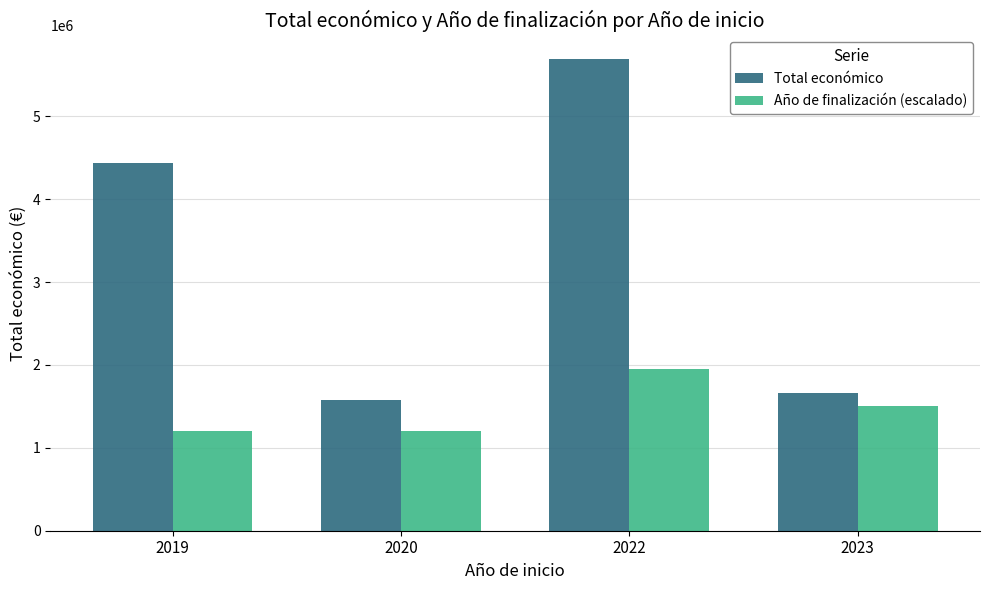

What is the average value of the Total económico series?

3341555